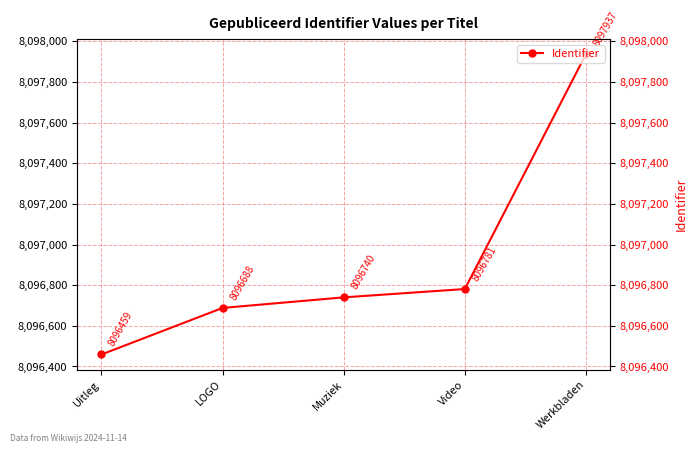

List the labels in order of value, smallest first.

Uitleg, LOGO, Muziek, Video, Werkbladen